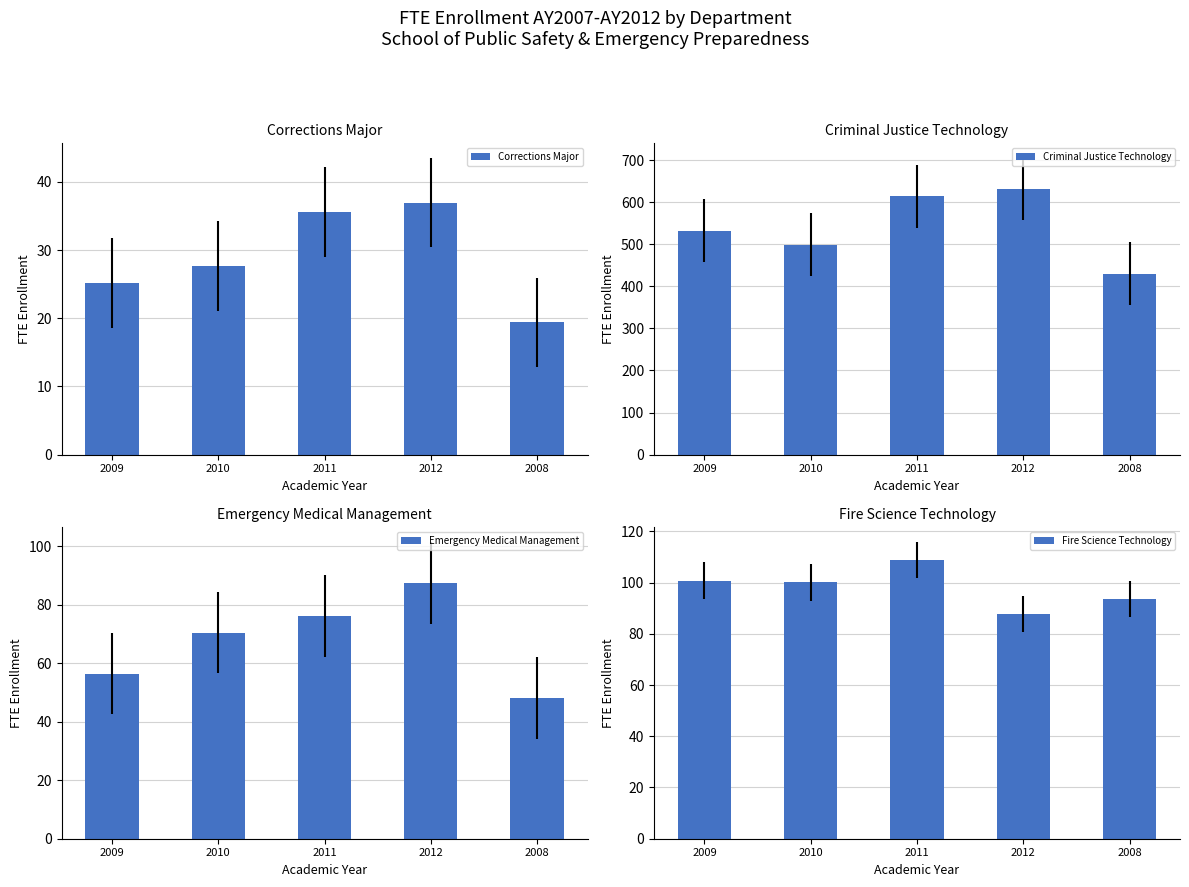

At which category is the sum across all series the highest?

2012